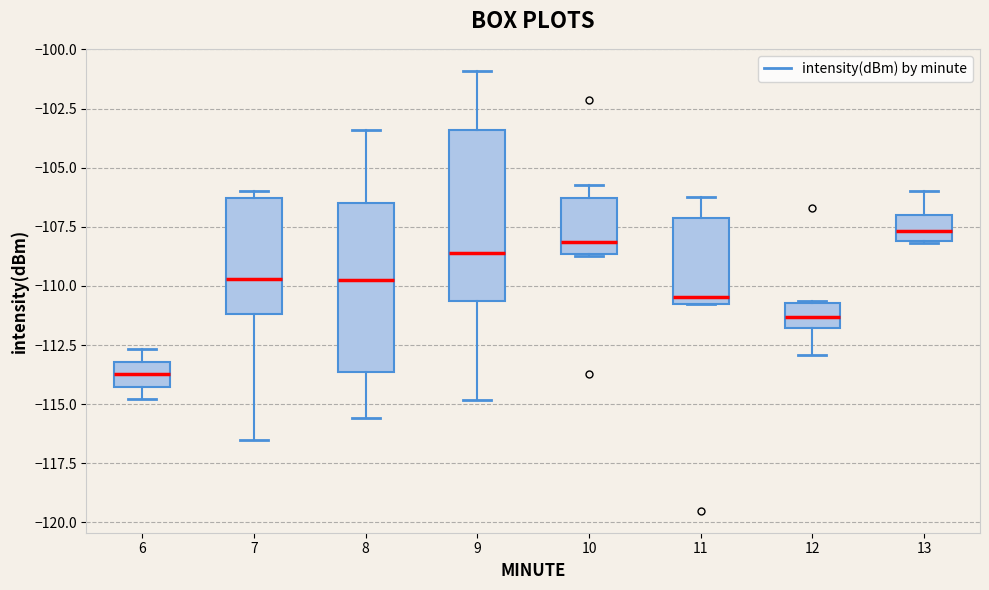

Reading left to right, read every box against the y-axis: the position of its median line, the range the box covers, and the ends of its whiskers. The values are not printed on the chart, so give them approximately, as read against the axis.

6: median -113.5, box -114.5 to -113.0, whiskers -115.0 to -112.5
7: median -109.5, box -111.0 to -106.5, whiskers -116.5 to -106.0
8: median -109.5, box -113.5 to -106.5, whiskers -115.5 to -103.5
9: median -108.5, box -110.5 to -103.5, whiskers -115.0 to -101.0
10: median -108.0, box -108.5 to -106.5, whiskers -108.5 to -106.0
11: median -110.5, box -111.0 to -107.0, whiskers -111.0 to -106.0
12: median -111.5, box -112.0 to -110.5, whiskers -113.0 to -110.5
13: median -107.5, box -108.0 to -107.0, whiskers -108.0 to -106.0